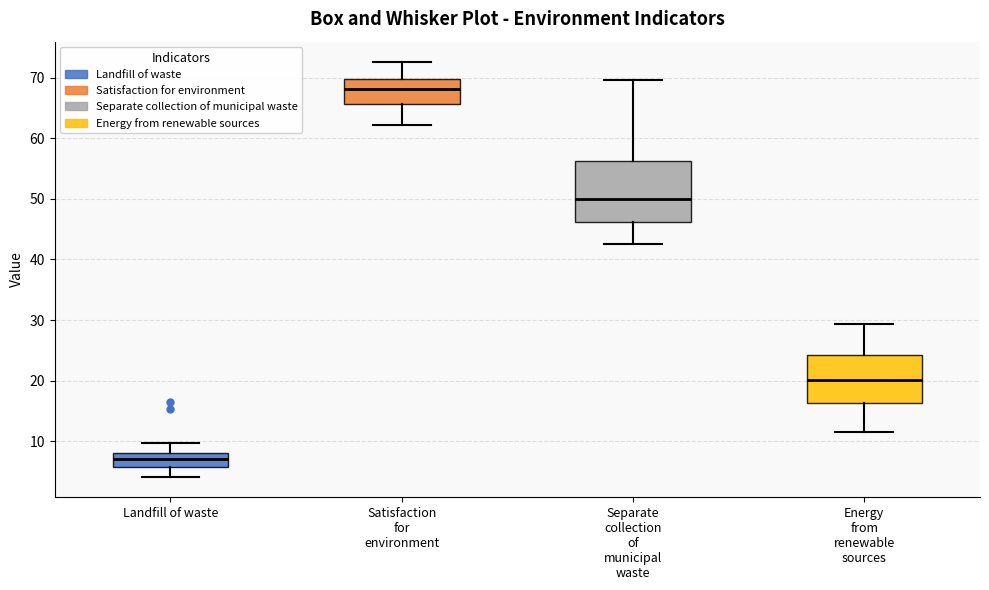

Reading left to right, transcribe this box plot: for each box, give where its median line is, the range the box spans, and where its two whiskers end, as read against the y-axis. The values are not printed on the chart, so give them approximately, as read against the axis.

Landfill of waste: median 7, box 6 to 8, whiskers 4 to 10
Satisfaction for environment: median 68, box 66 to 70, whiskers 62 to 73
Separate collection of municipal waste: median 50, box 46 to 56, whiskers 43 to 70
Energy from renewable sources: median 20, box 16 to 24, whiskers 12 to 29